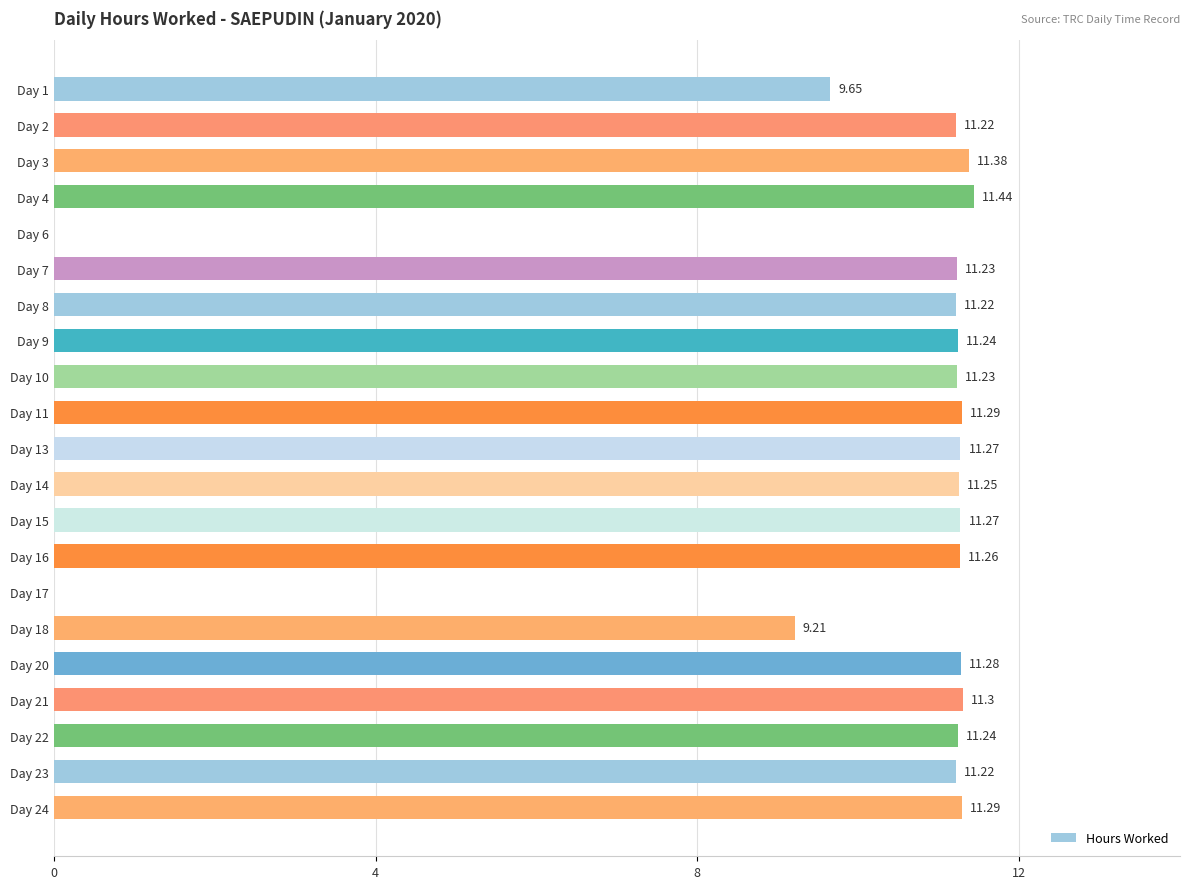

What is the sum of the values at Day 24 and Day 6?

11.3